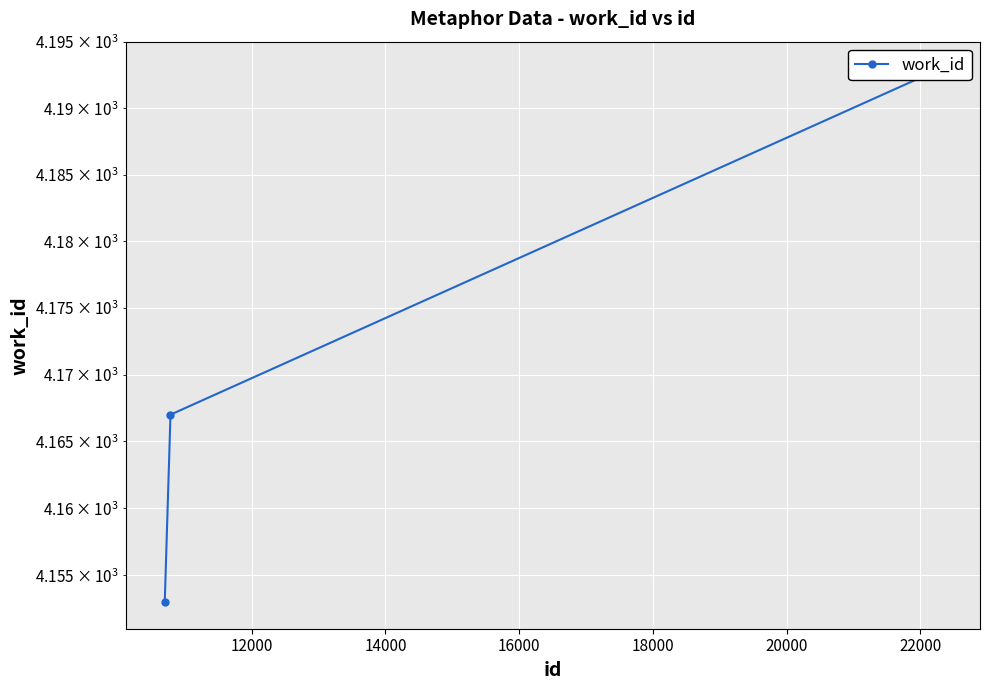

What is the sum of all values?

12513